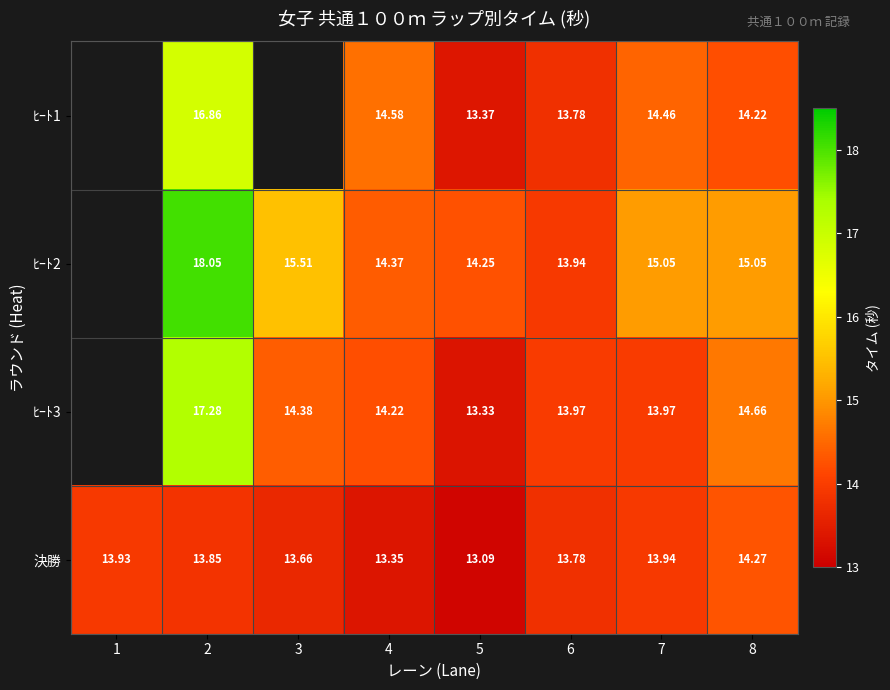

Is the value of ﾋｰﾄ2 at 6 greater than the value of 決勝 at 4?

Yes